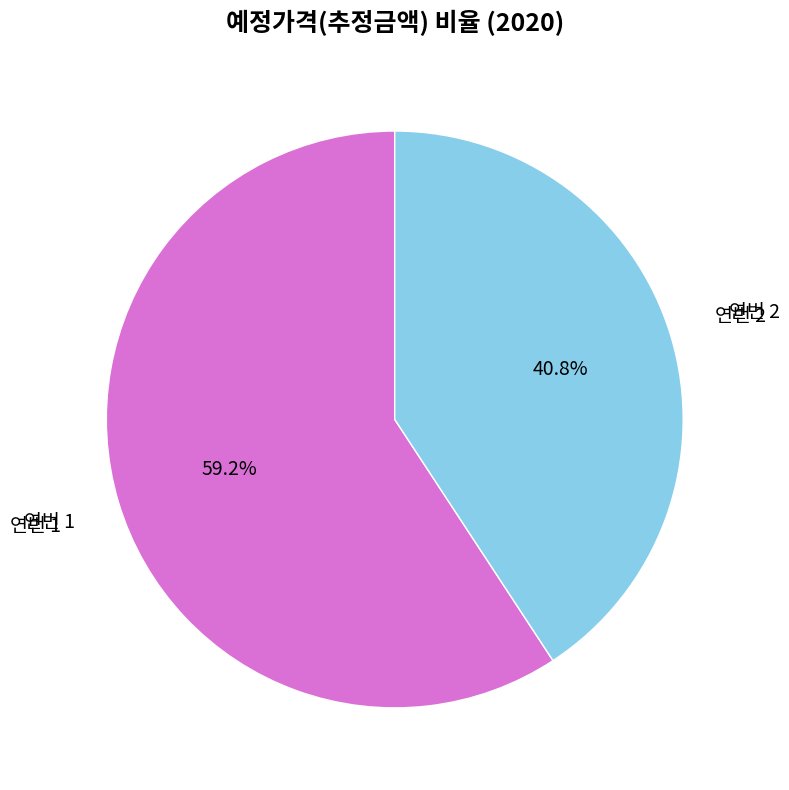

Rank the categories by value from highest to lowest.

연번 1, 연번 2